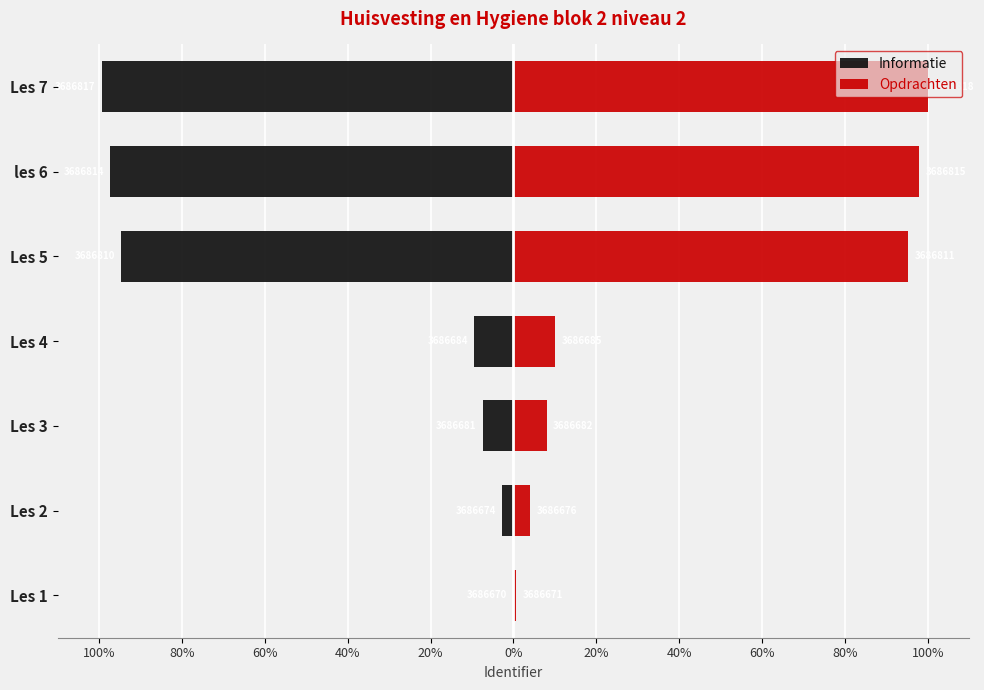

The value of Informatie at les 6 is -149.3. True or false?

False